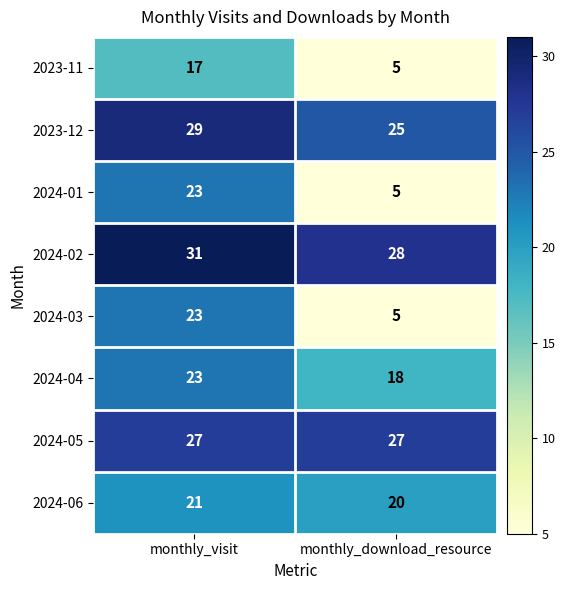

What is the total value across all series at monthly_download_resource?

133